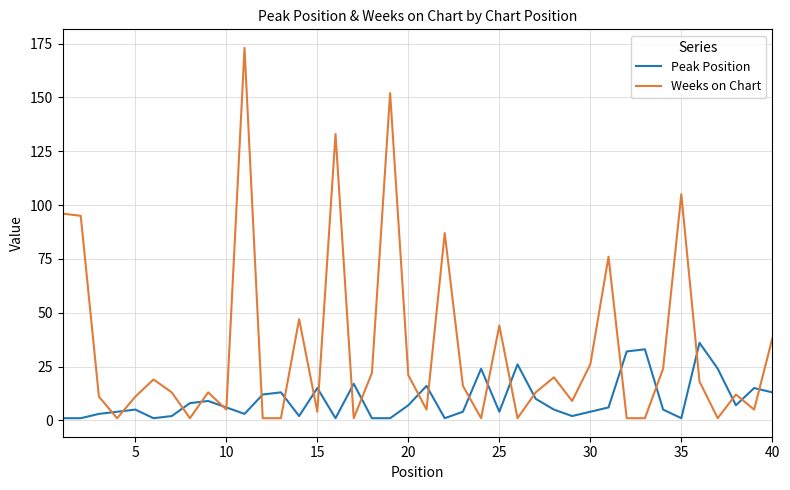

Rank the series by their maximum value, from highest to lowest.

Weeks on Chart, Peak Position